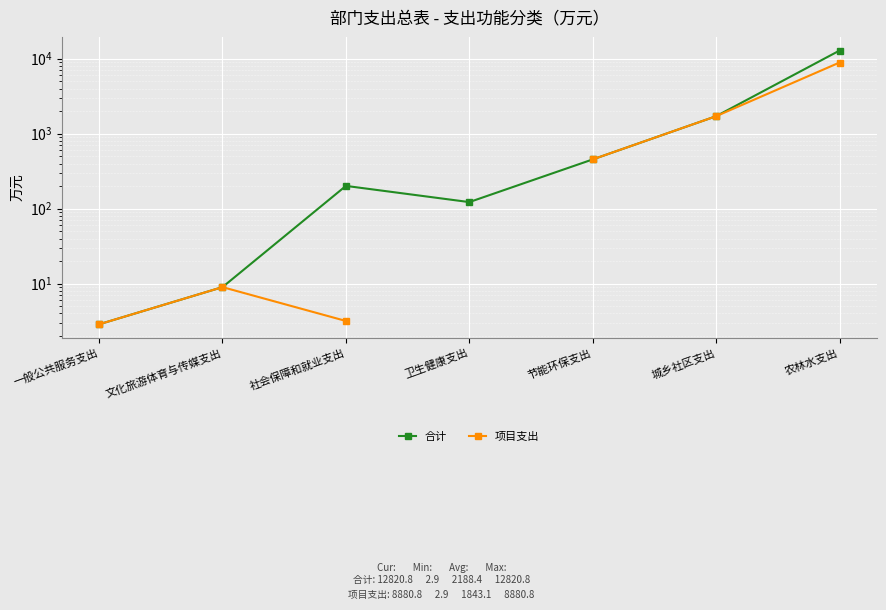

What is the approximate value of 合计 at 卫生健康支出?

122.3